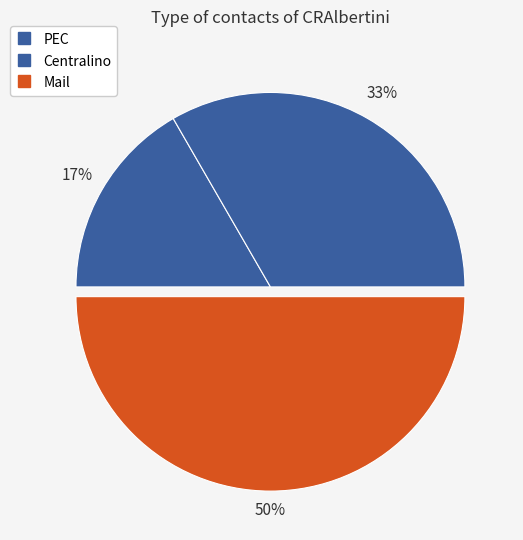

To the nearest percent, what is the difference between the largest and smallest slice percentages?

33%